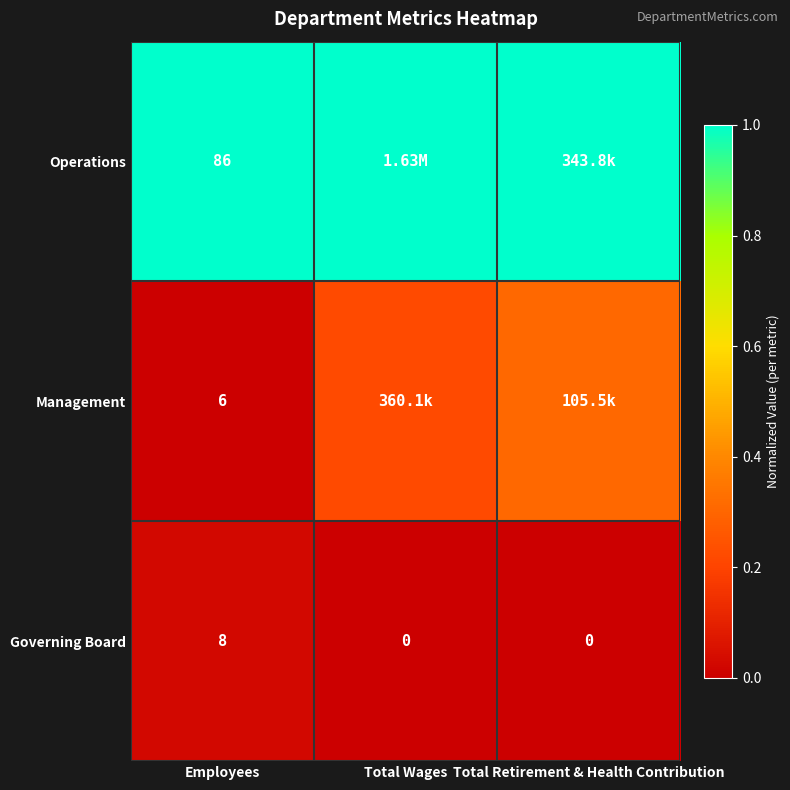

True or false: Management has a value of 0.3 at Total Retirement & Health Contribution.

True